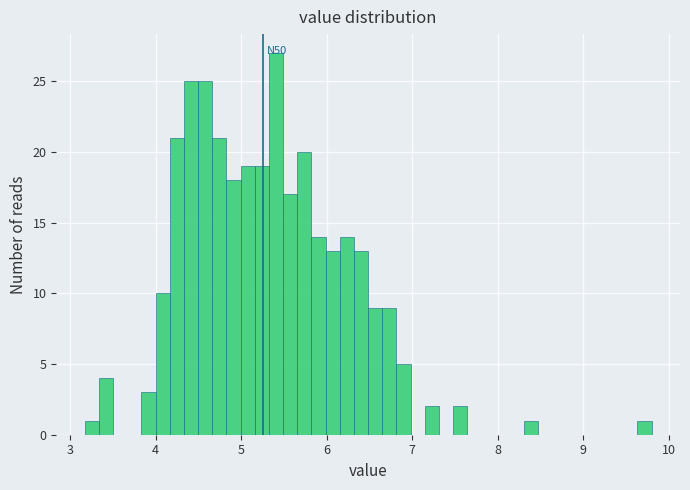

Around what value on the x-axis is the tallest bar? Give the approximate position of its centre, as read against the axis.

5.4